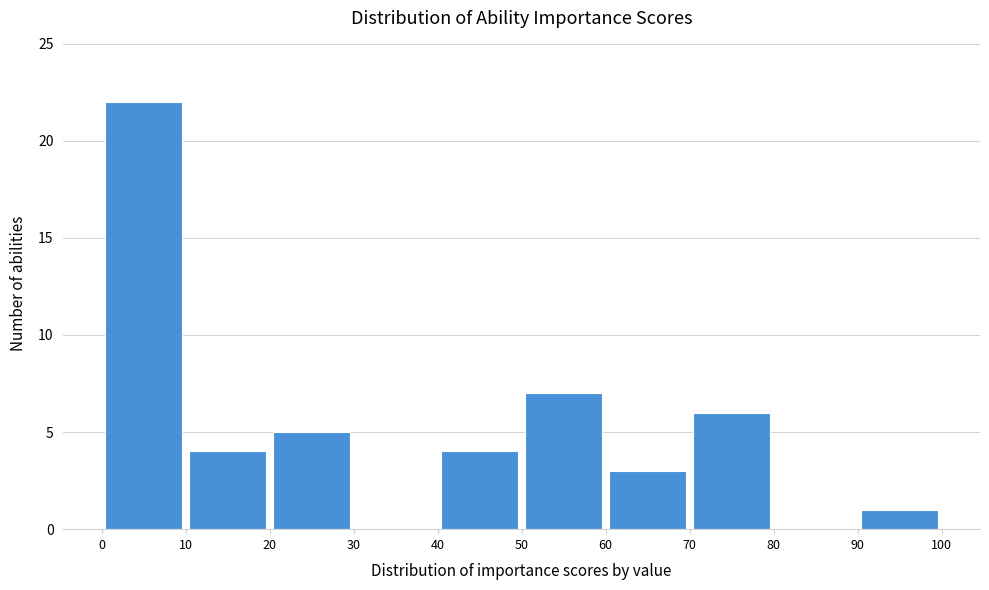

How tall is the bar that spans 50 to 60 on the x-axis? The values are not printed on the chart, so give them approximately, as read against the axis.

7